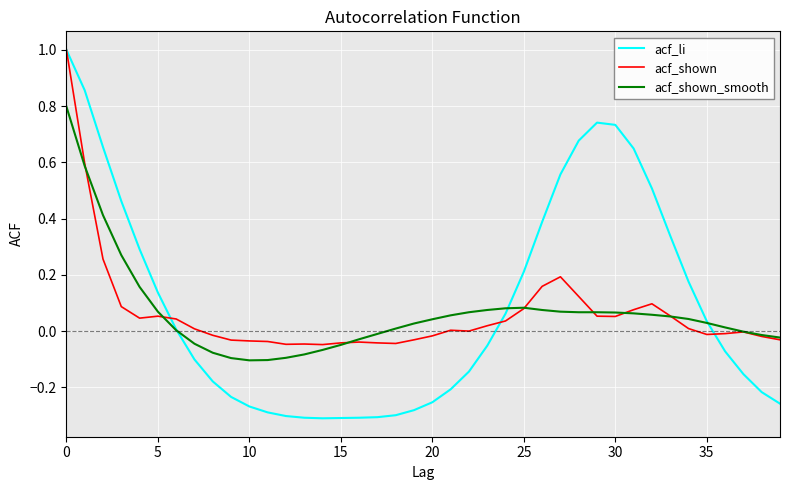

Does the chart have visible grid lines?

Yes